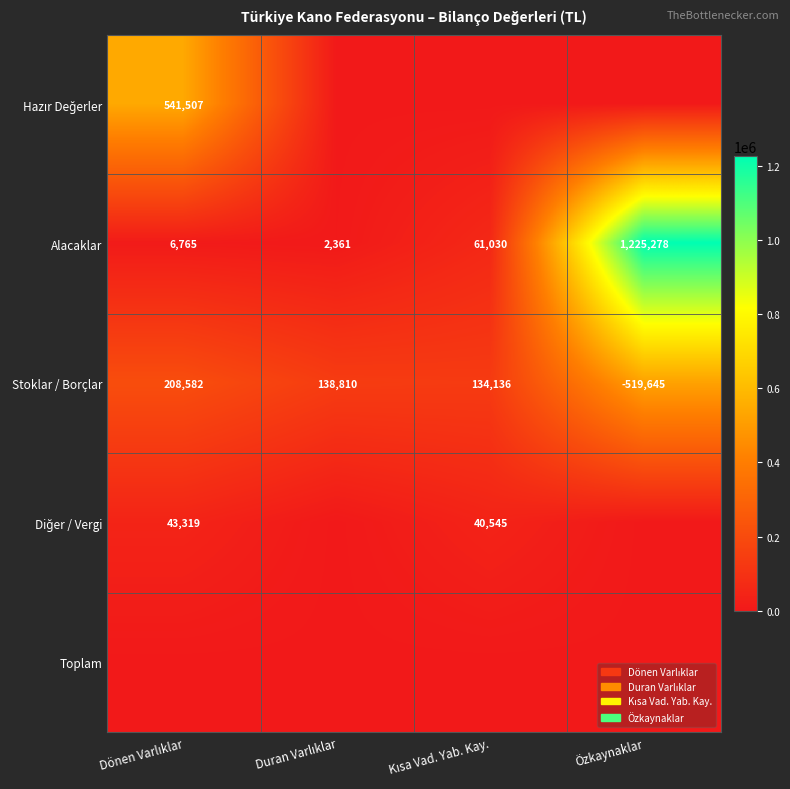

How many values in the Alacaklar series are below 61030?

2